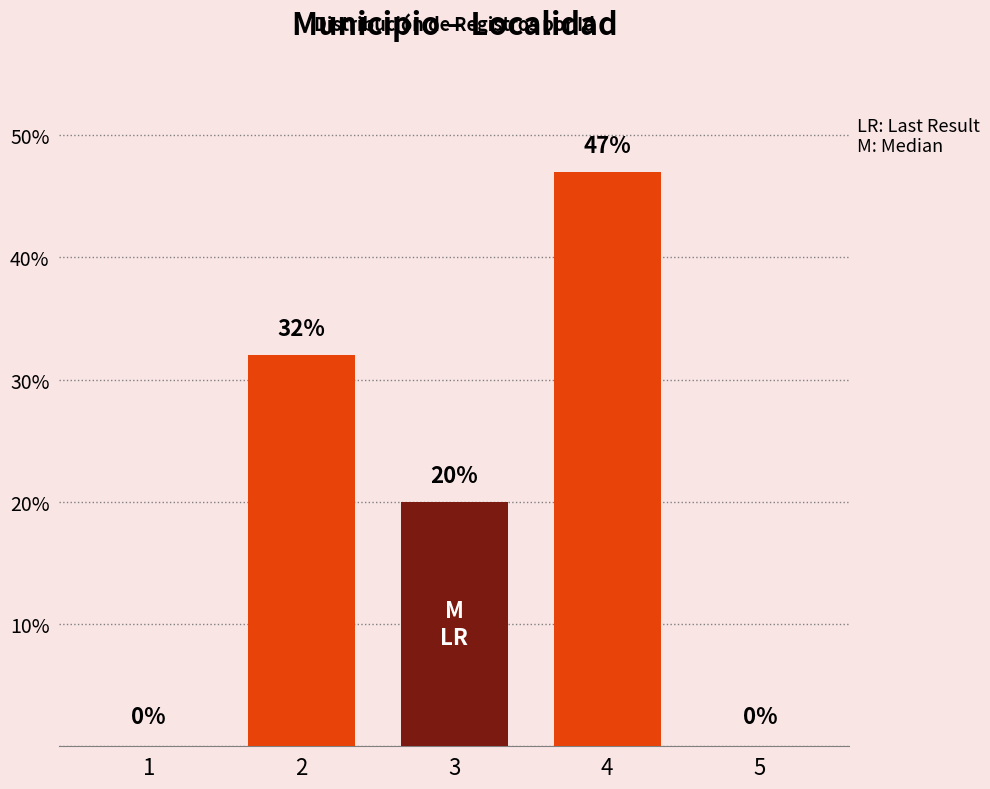

True or false: the data shows 0 at 1.

True